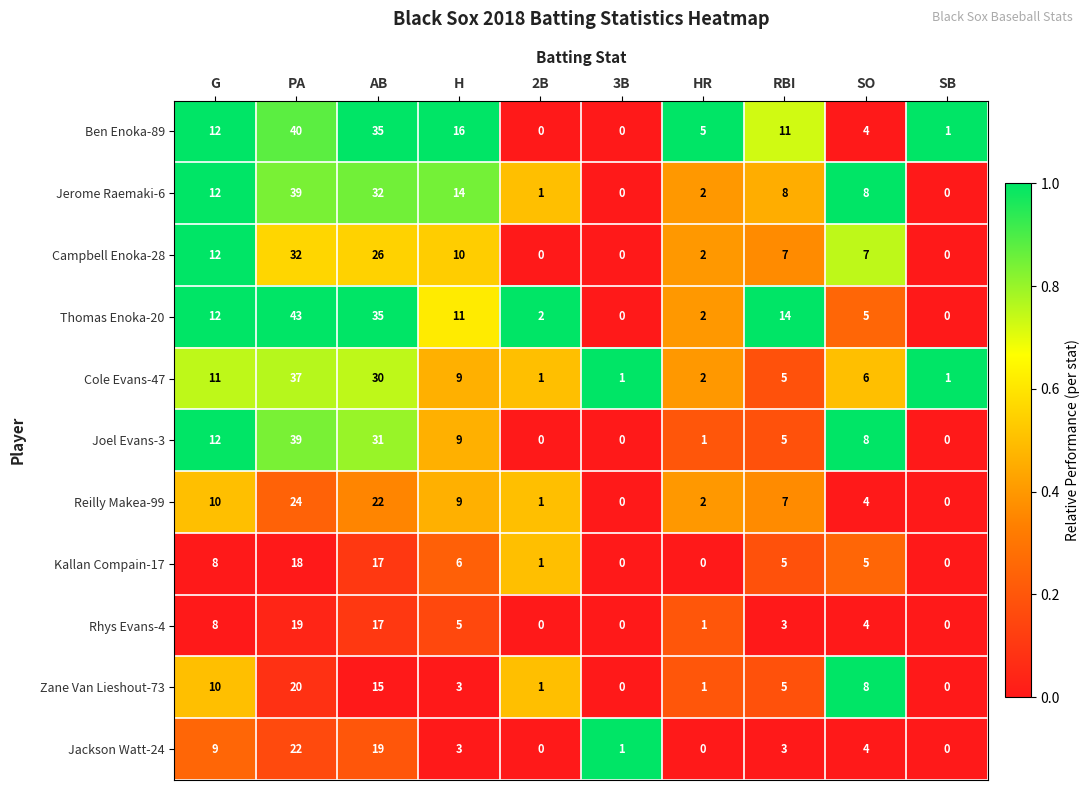

Is it true that Jerome Raemaki-6 equals 1 at 2B?

True